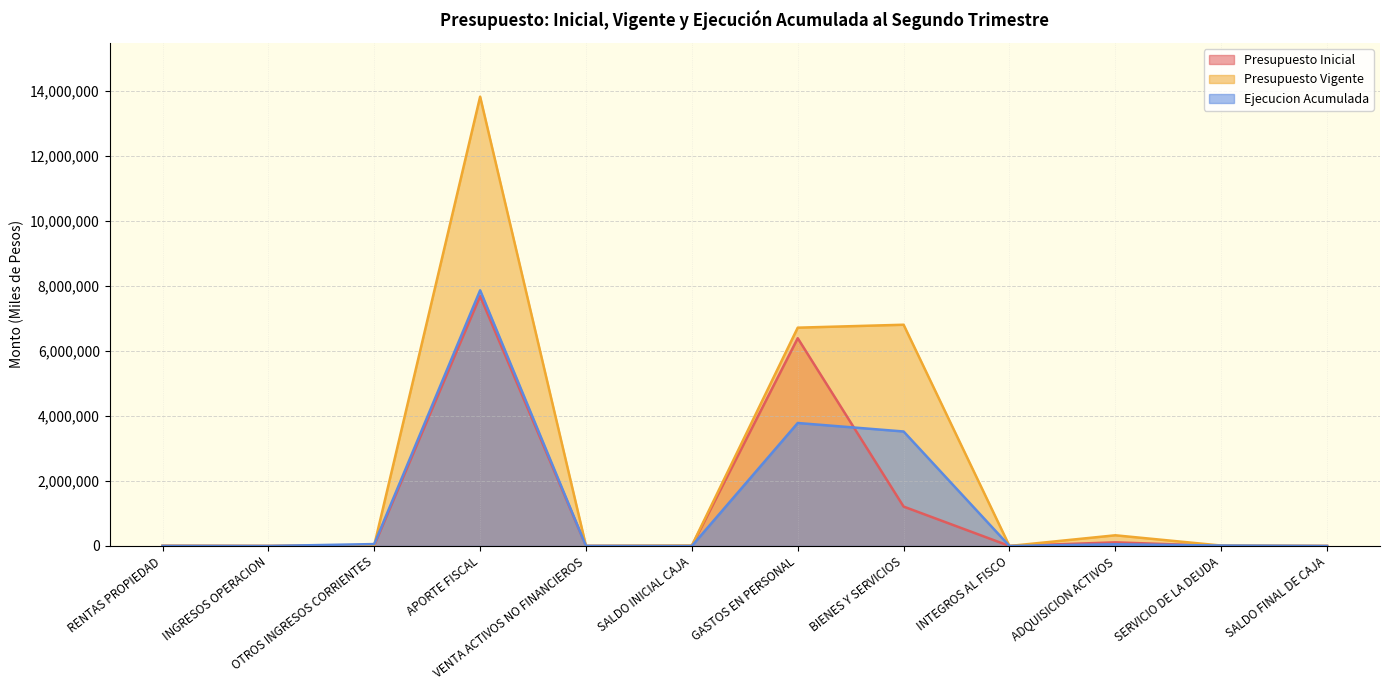

Does the chart display data point markers on the line(s)?

No